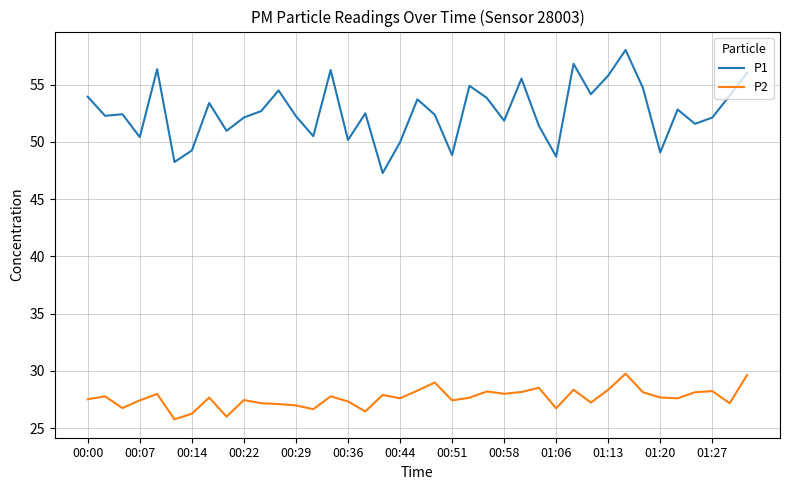

What is the maximum value shown in the chart?

58.0